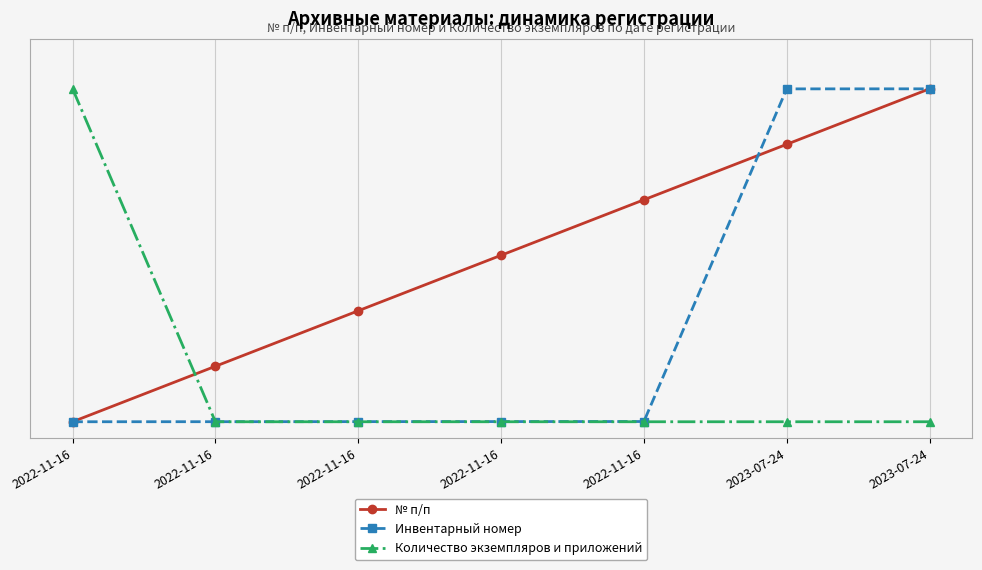

Reading left to right, what are all the values shown in this chart?

№ п/п: 0.0	0.2	0.3	0.5	0.7	0.8	1.0
Инвентарный номер: 0.0	0.0	0.0	0.0	0.0	1.0	1.0
Количество экземпляров и приложений: 1.0	0.0	0.0	0.0	0.0	0.0	0.0